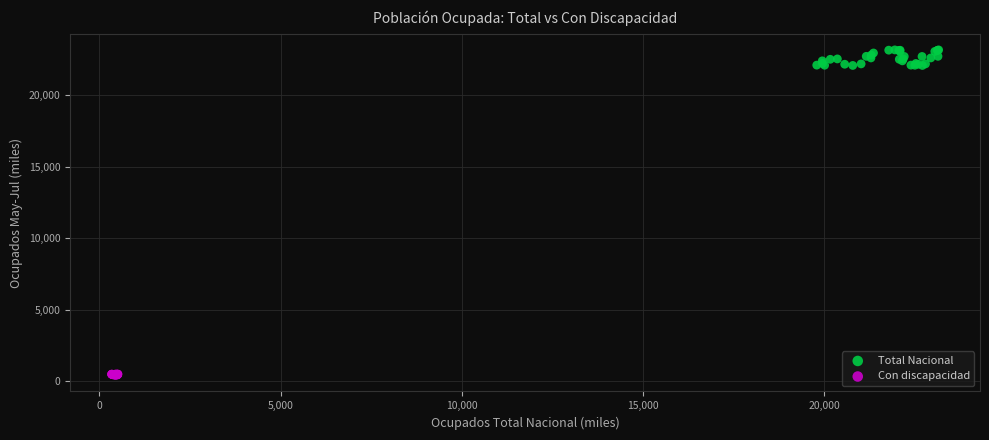

Which series reaches the maximum Y coordinate?

Total Nacional